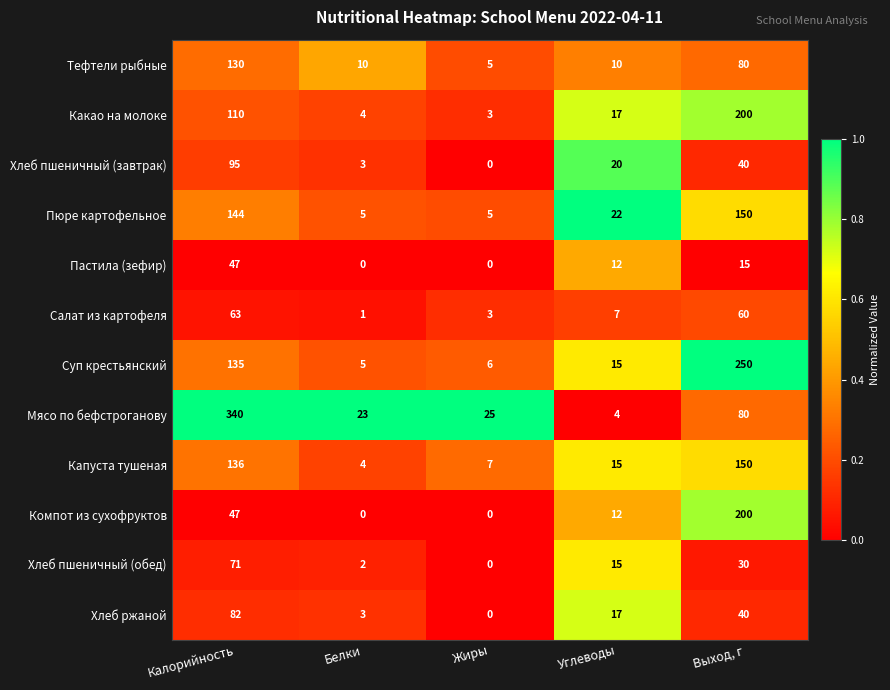

Count the number of categories in the chart.

5